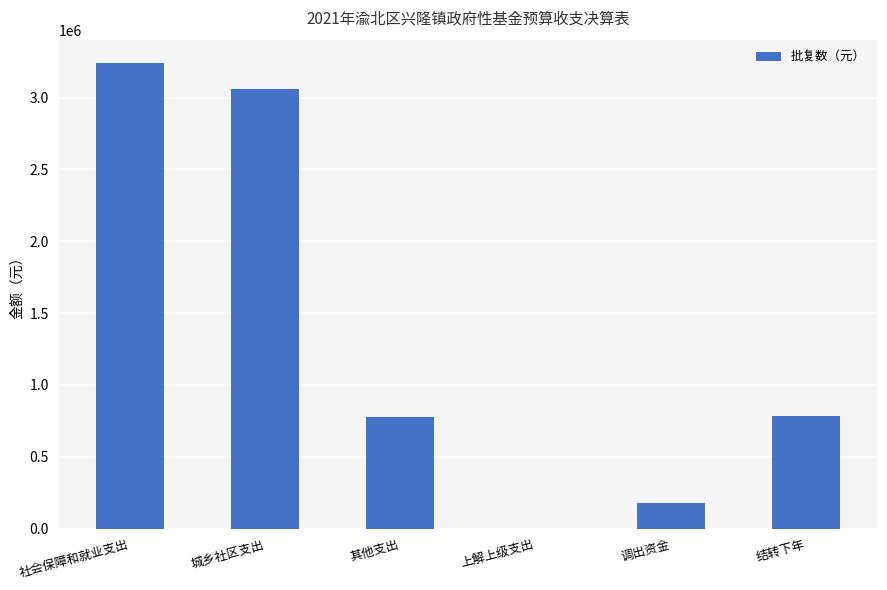

True or false: the data shows 774415.0 at 其他支出.

True